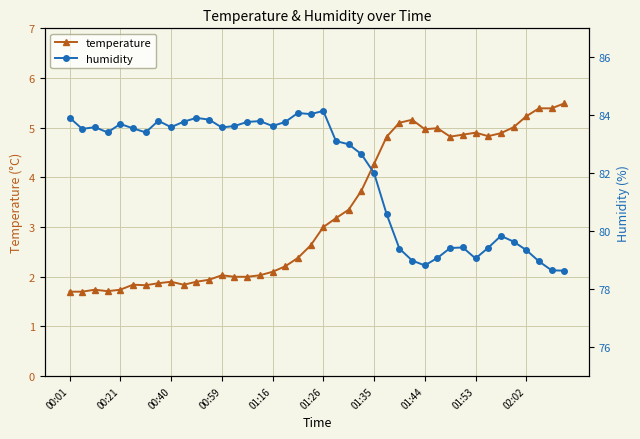

How many lines are shown in the chart?

2